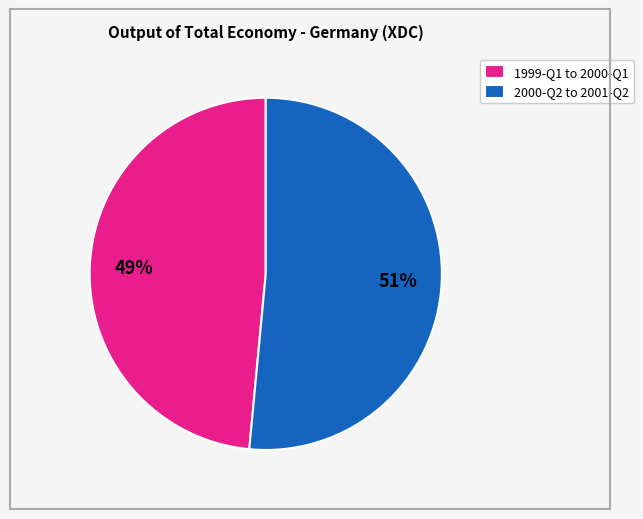

How many slices are in this pie chart?

2